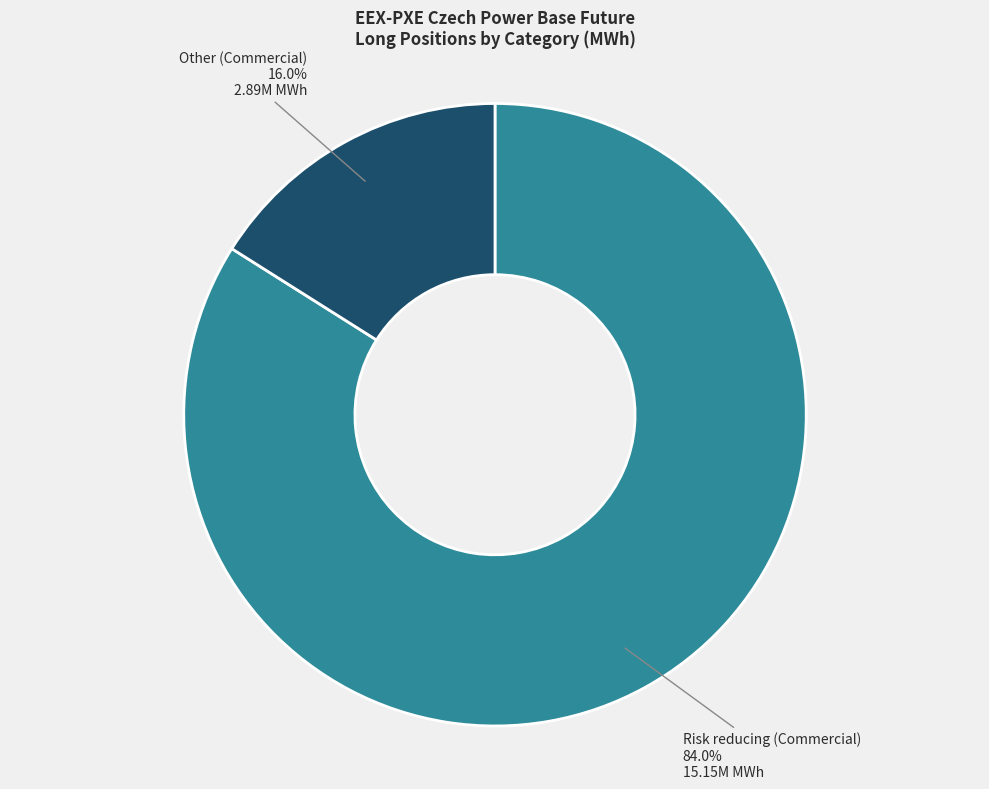

Count the number of slices in the pie.

2